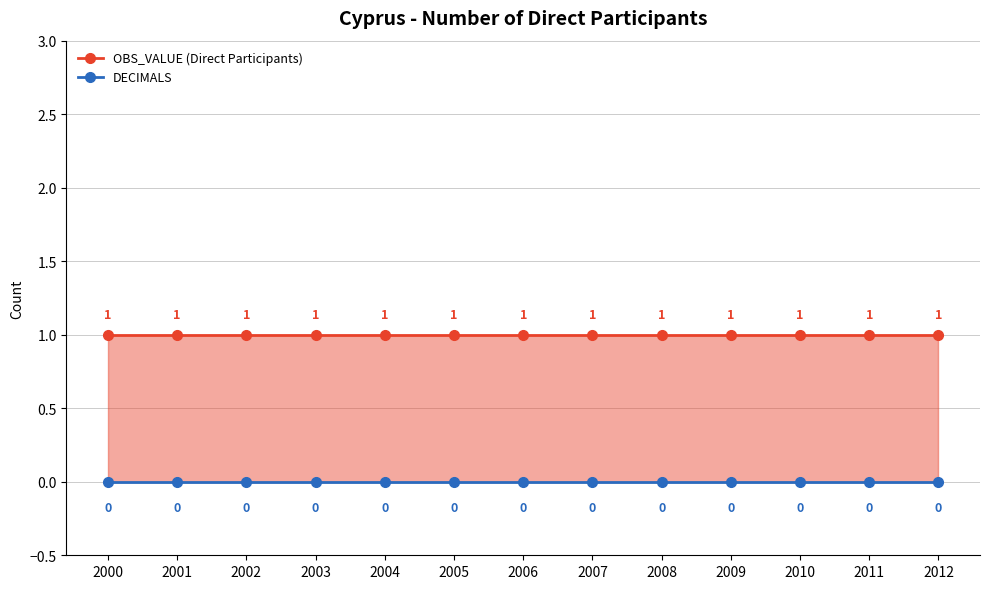

Does the chart display data point markers on the line(s)?

Yes